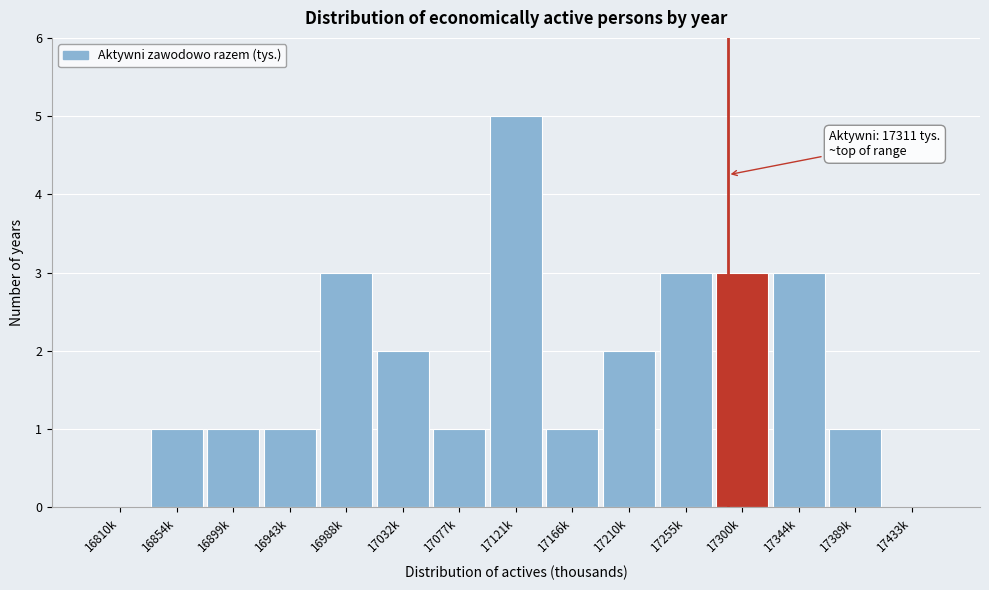

Reading left to right, list all the values displayed in this chart.

16810k=0	16854k=1	16899k=1	16943k=1	16988k=3	17032k=2	17077k=1	17121k=5	17166k=1	17210k=2	17255k=3	17300k=3	17344k=3	17389k=1	17433k=0